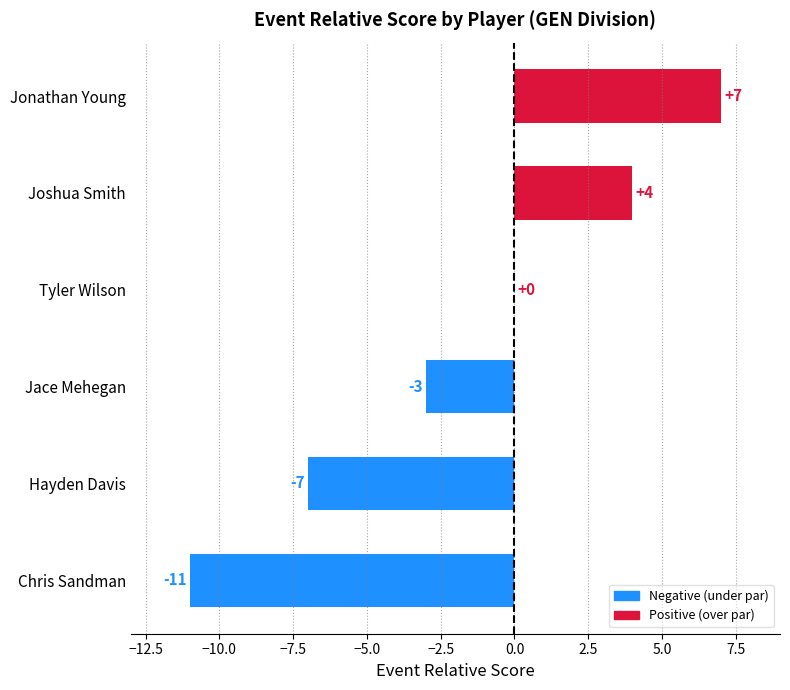

What is the average value?

-2